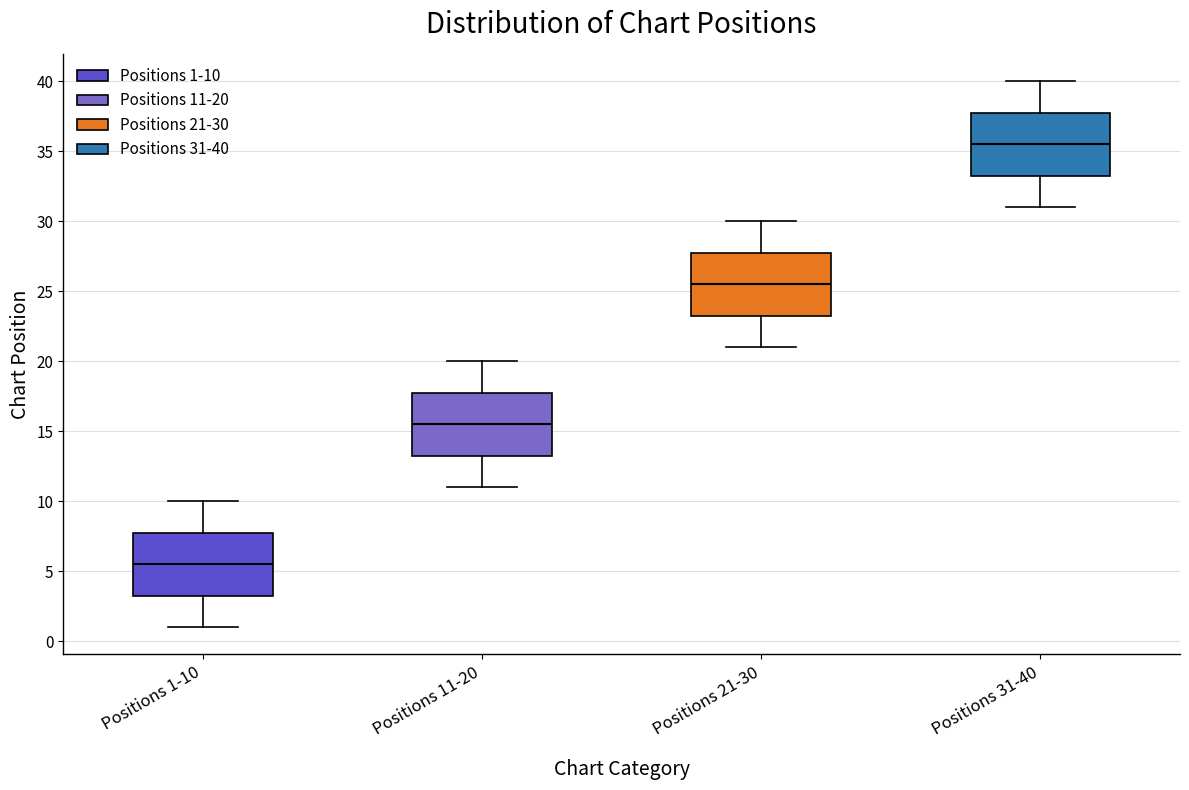

Which box's median line is the lowest?

Positions 1-10